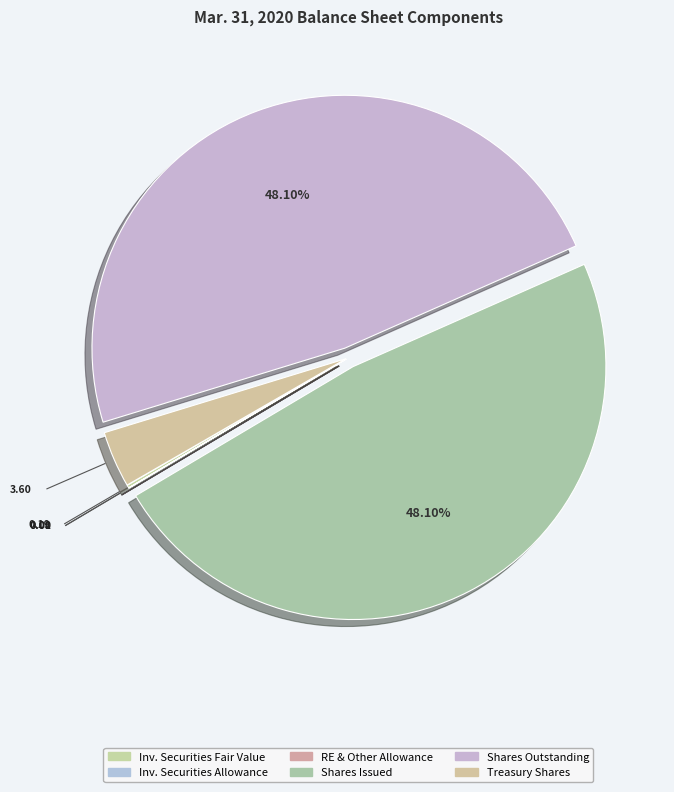

Which slice is the smallest?

Investment securities Allowance for Credit